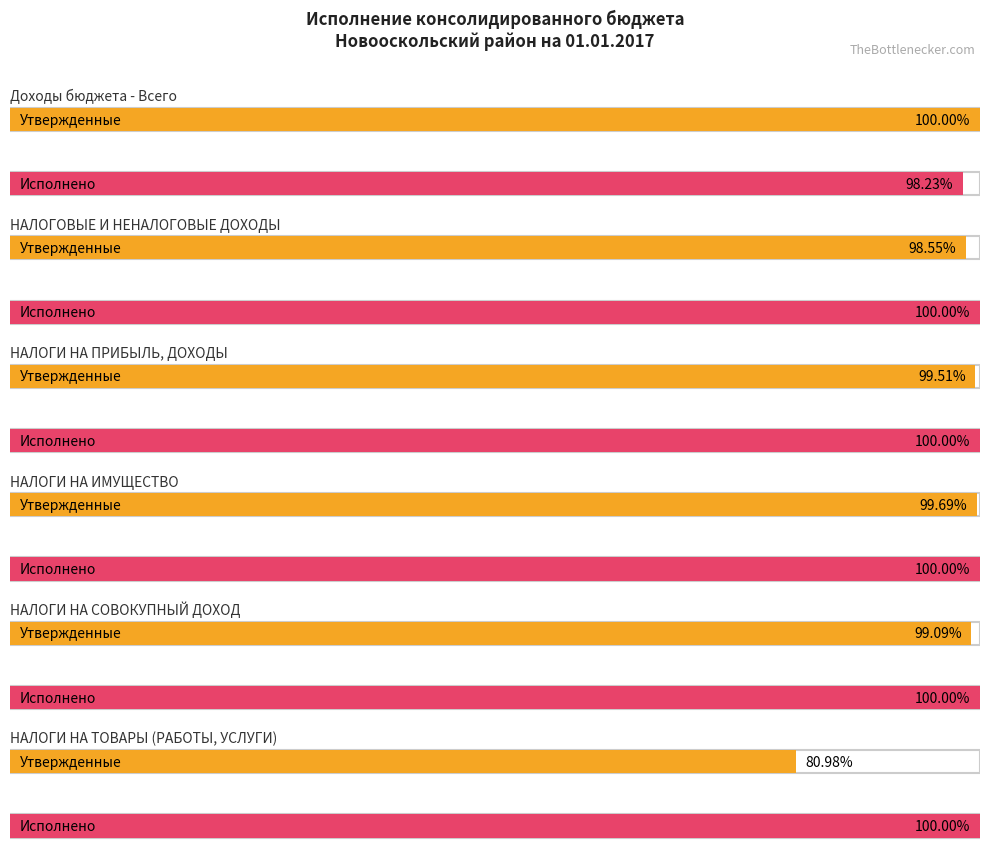

Where is Утвержденные (консолидированный) nearest to the value 643777700?

НАЛОГОВЫЕ И НЕНАЛОГОВЫЕ ДОХОДЫ